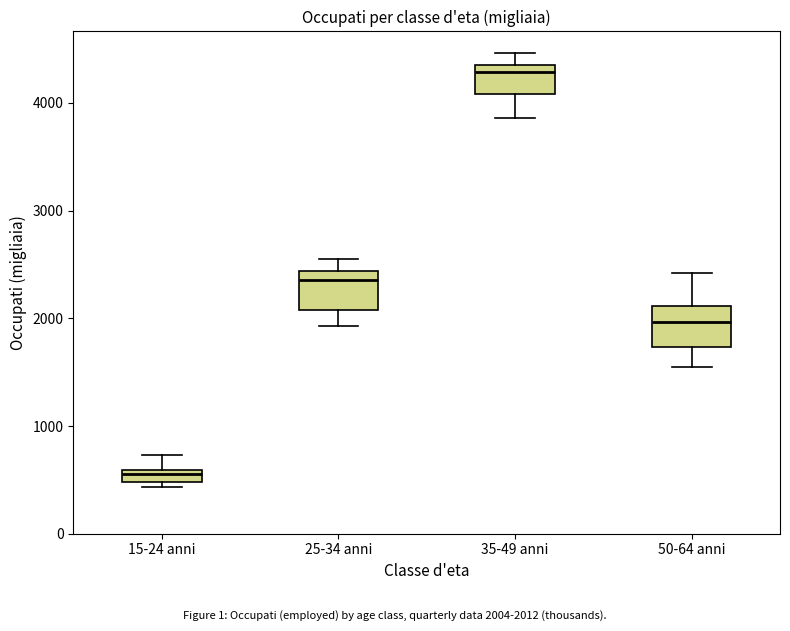

Which box has the lowest median line?

15-24 anni